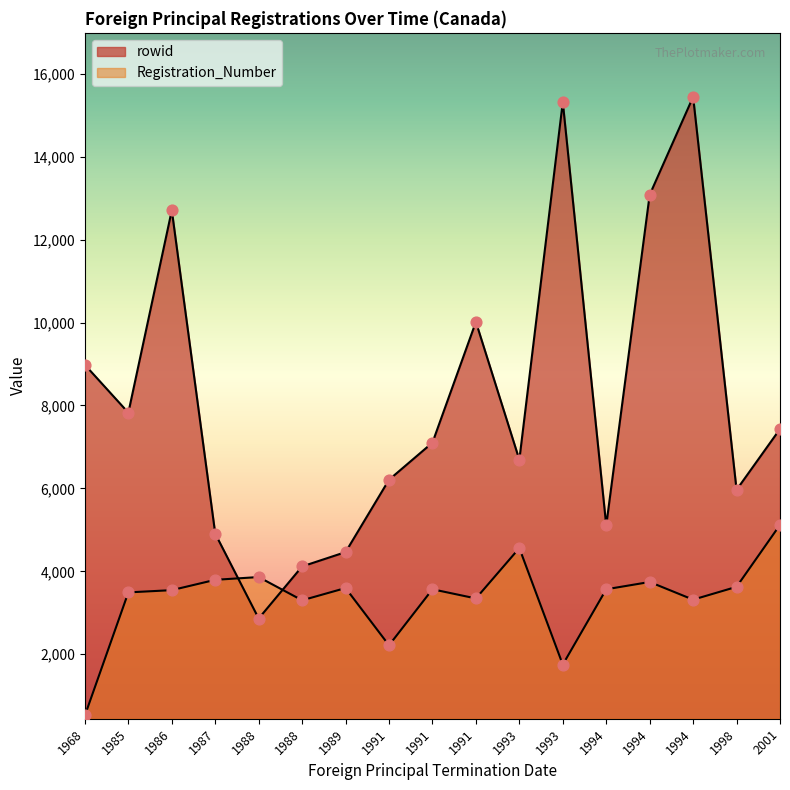

What are all the series names shown in the legend?

rowid, Registration_Number